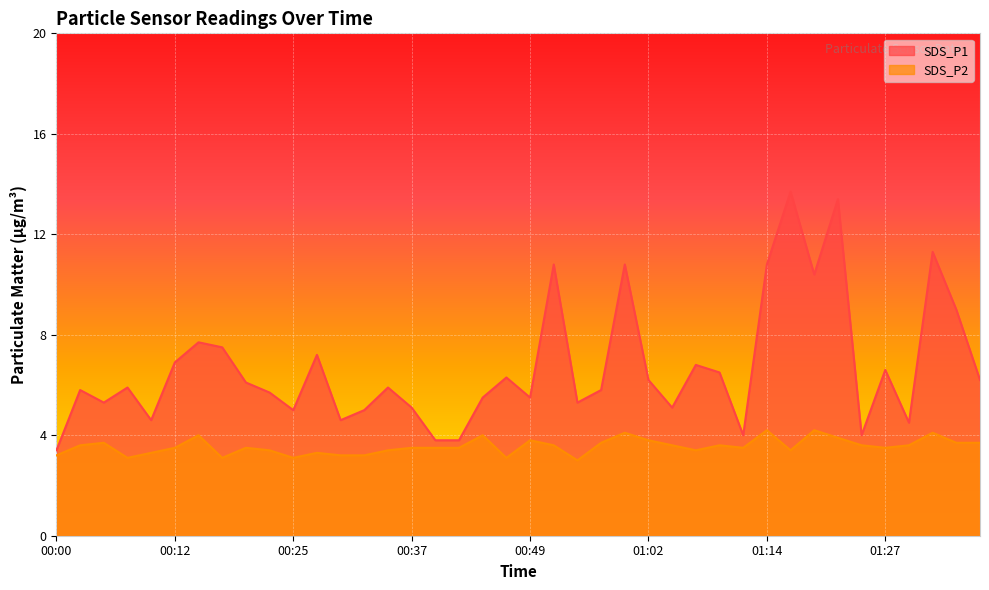

What is the difference between the maximum and second lowest values in the SDS_P1 series?

9.9